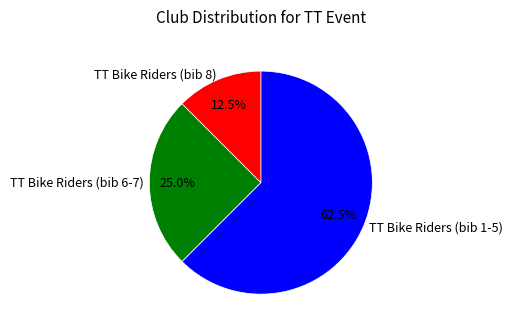

What is the largest slice in the pie chart?

TT Bike Riders (bib 1-5)